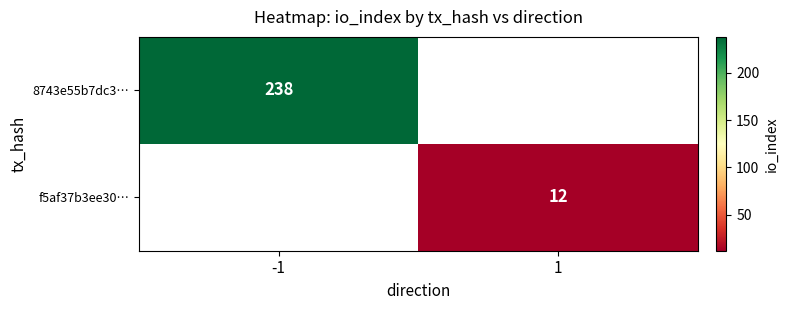

The value of 8743e55b7dc3… at -1 is 402. True or false?

False